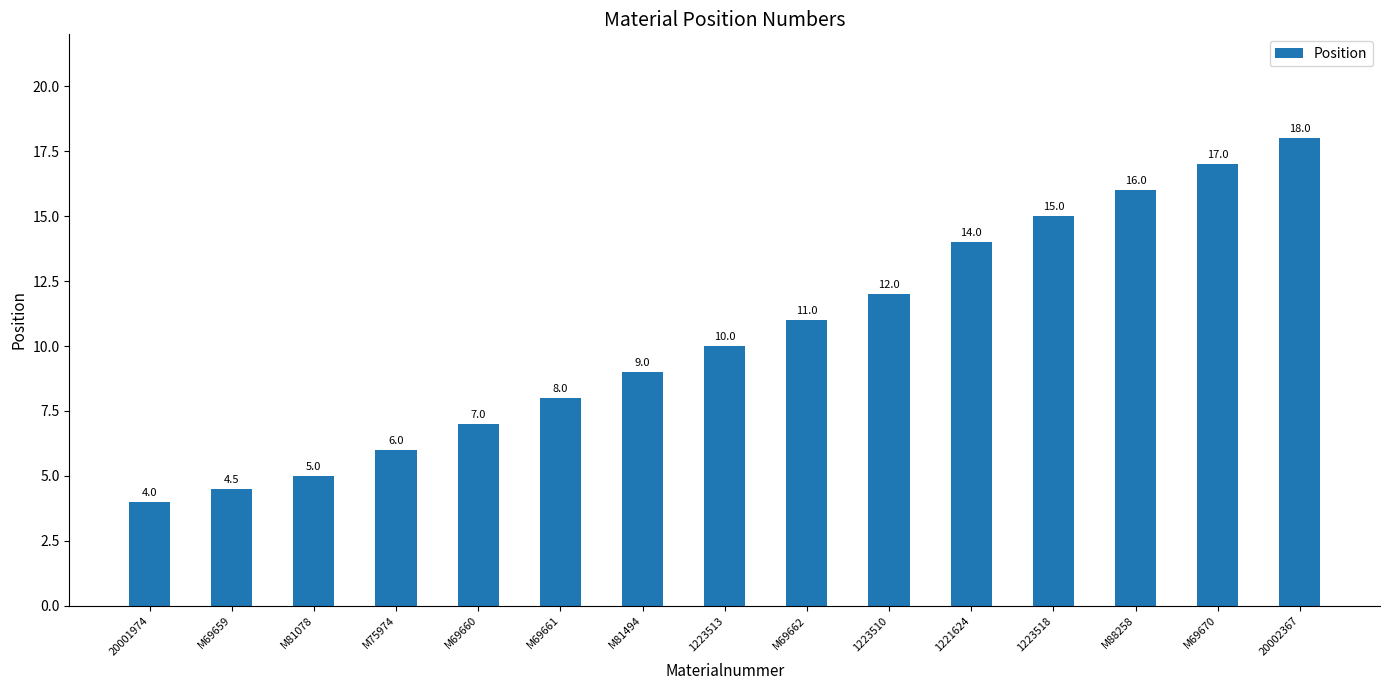

What is the difference between the second highest and minimum values?

13.0